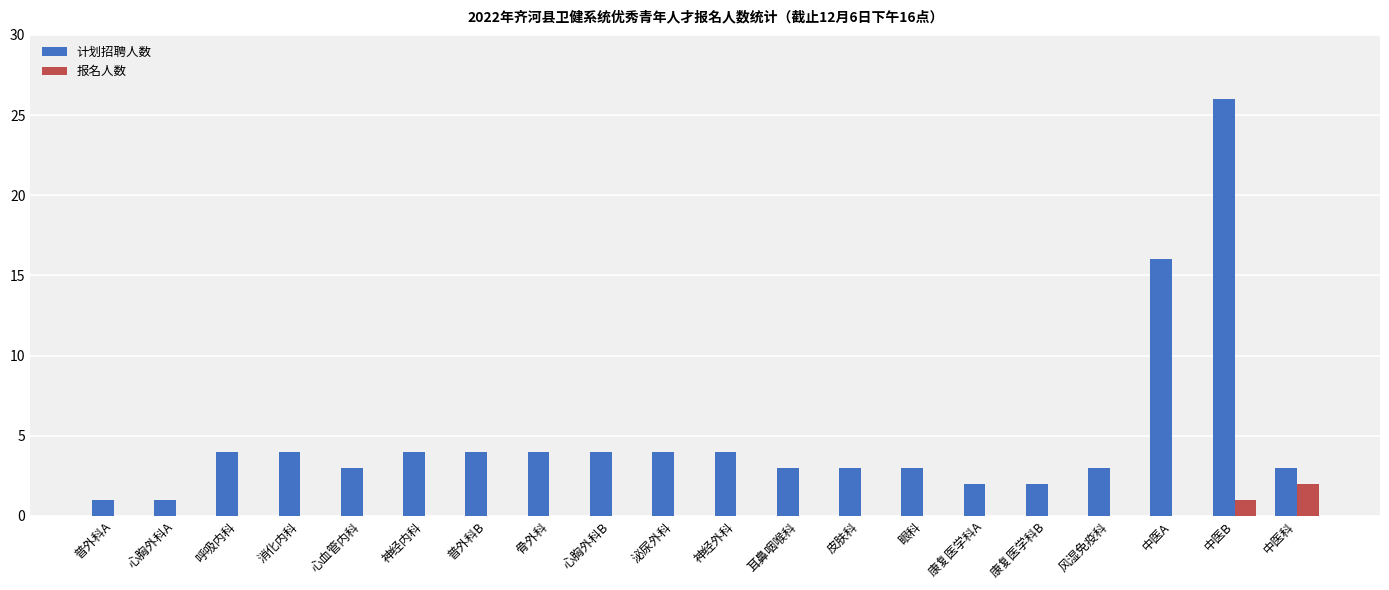

How many groups of bars are there?

20